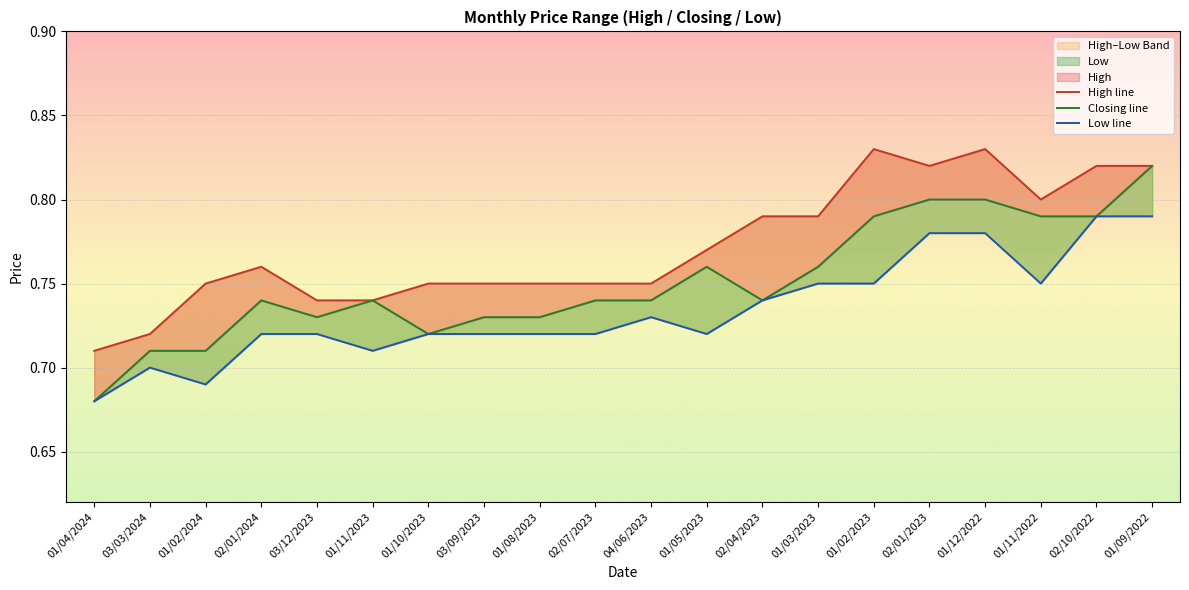

At which category does Low line reach its first local valley?

01/02/2024